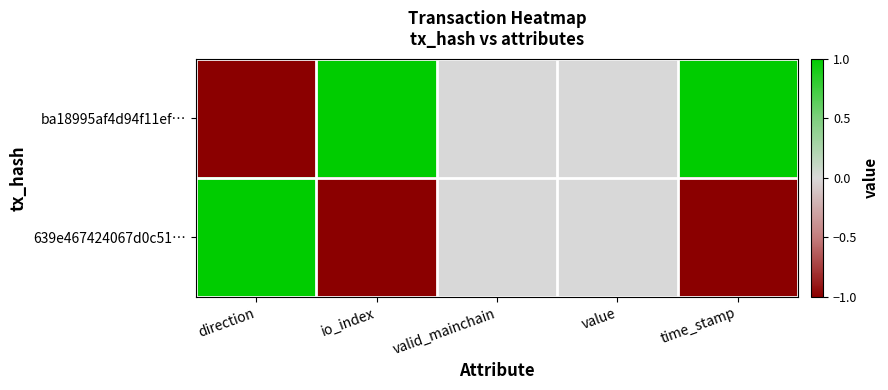

Which series has the largest total across all categories?

ba18995af4d94f11ef…